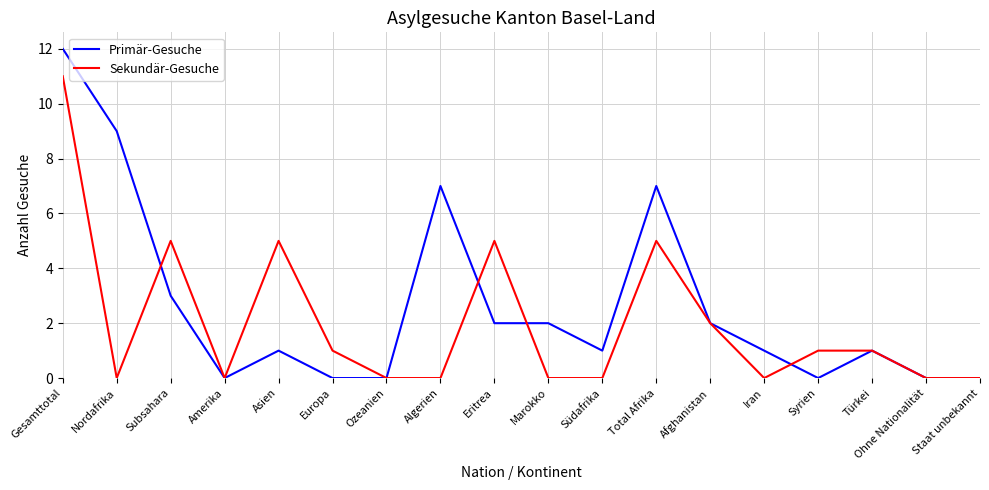

What is the sum of all Primär-Gesuche values?

48